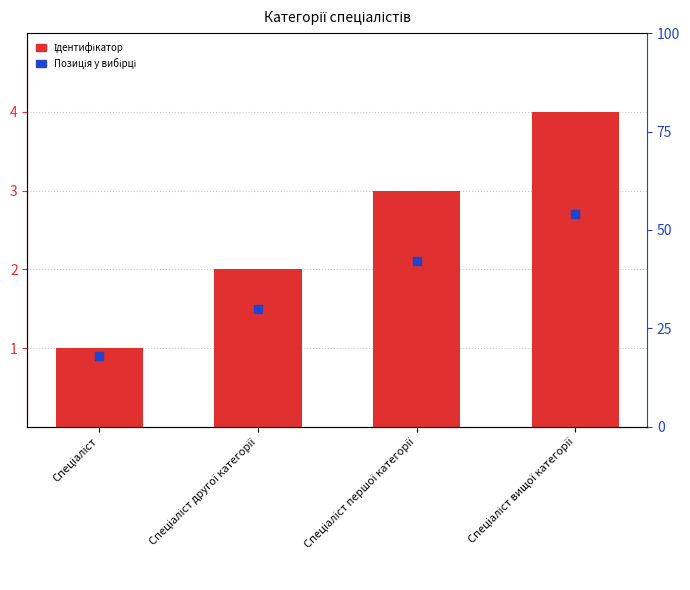

What is the ratio of the value at Спеціаліст першої категорії to the value at Спеціаліст?

3.0